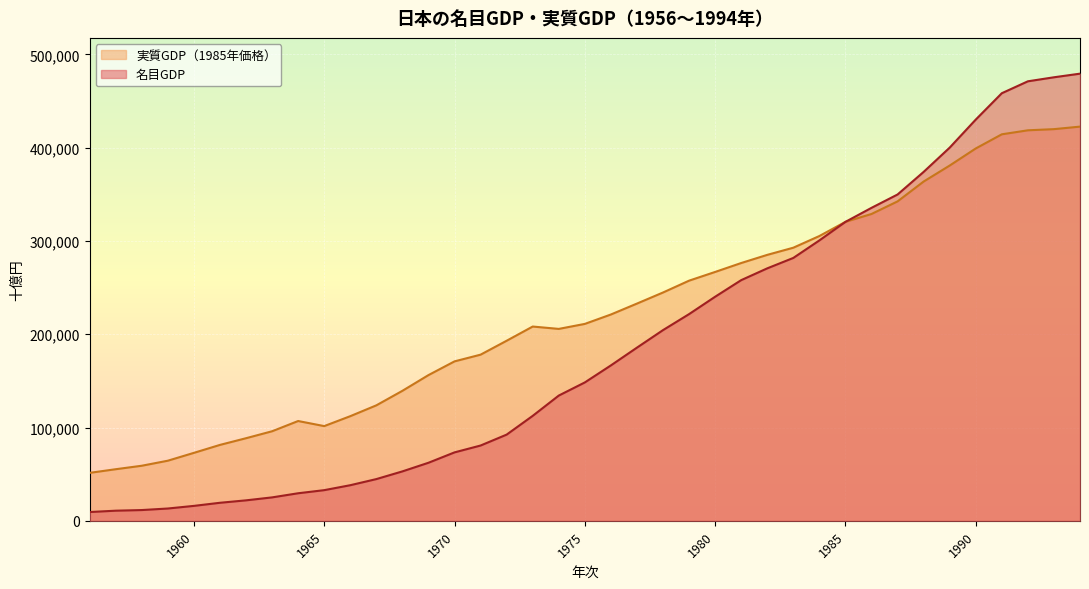

Reading left to right, list all the values displayed in this chart.

名目GDP: 9422.2	10858.3	11538.3	13190.3	16009.7	19336.5	21942.7	25113.2	29541.3	32866.0	38170.0	44730.5	52974.9	62228.9	73344.9	80701.3	92394.4	112498.0	134244.0	148327.0	166573.0	185622.0	204404.0	221547.0	240176.0	257963.0	270601.0	281767.0	300543.0	320419.0	335457.0	349760.0	373973.0	399998.0	430040.0	458299.0	471064.0	475381.0	479260.0
実質GDP（1985年価格）: 51402.5	55303.7	59033.5	64435.3	72838.0	81369.4	88528.9	95988.5	106963.5	101518.8	112150.9	123769.0	139331.2	156179.6	170884.4	178086.7	193005.9	208225.1	205695.7	211054.6	221129.4	232833.2	244708.5	257398.4	266744.3	276304.5	285050.2	292724.2	305242.6	320419.0	328864.6	342369.0	363633.1	380781.5	399087.5	414263.9	418551.0	419794.3	422495.2